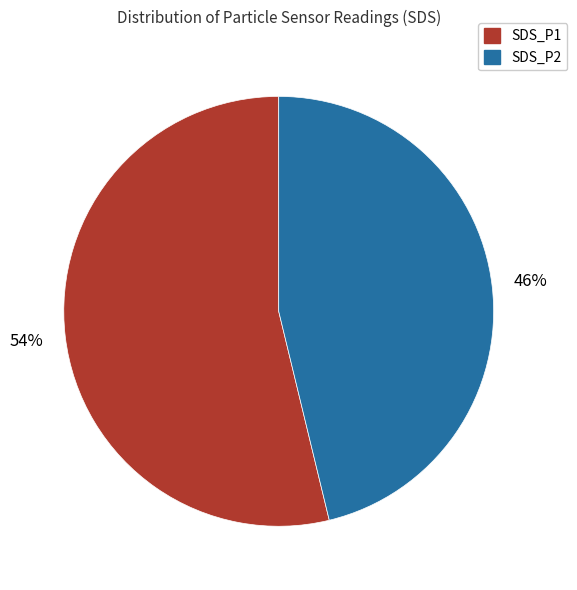

Do SDS_P1 and SDS_P2 together represent more than half of the pie?

Yes